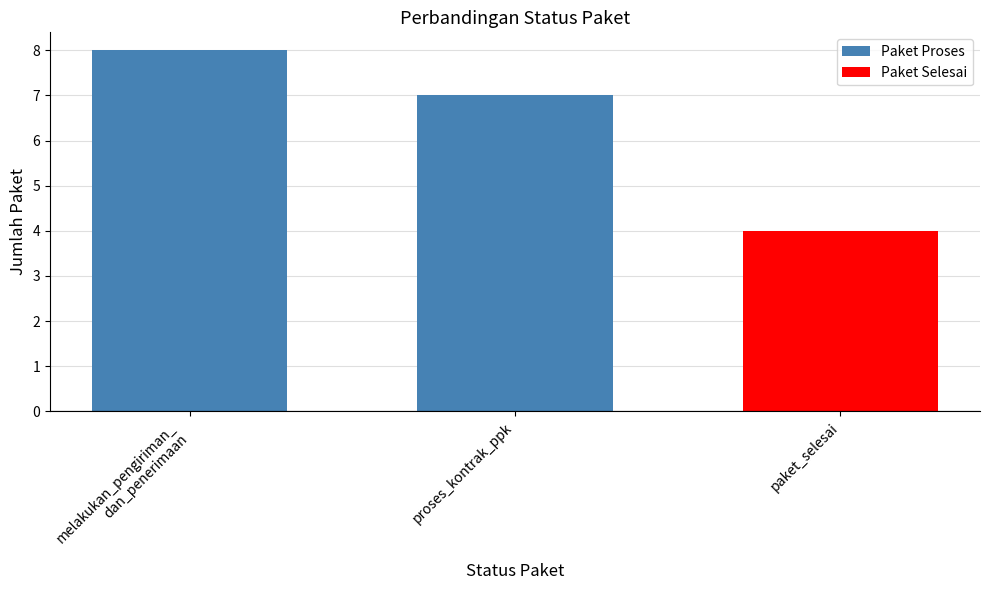

Which has a higher value, proses_kontrak_ppk or paket_selesai?

proses_kontrak_ppk